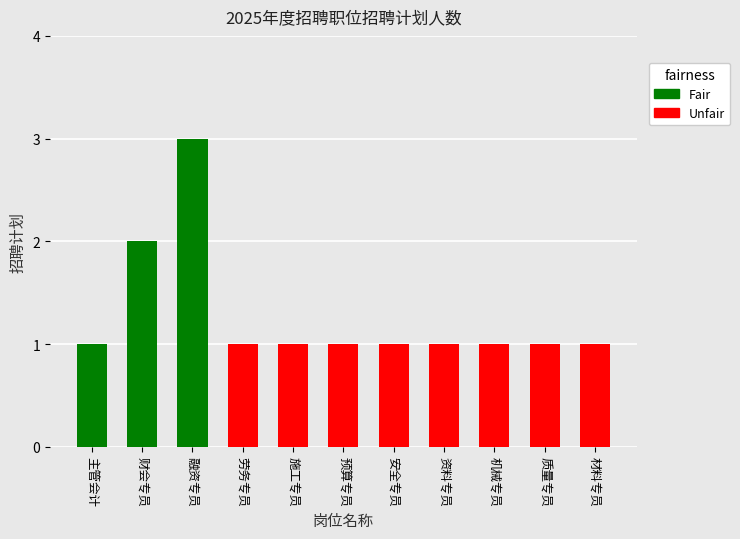

Reading right to left, transcribe all the data shown in this chart.

1	1	1	1	1	1	1	1	3	2	1